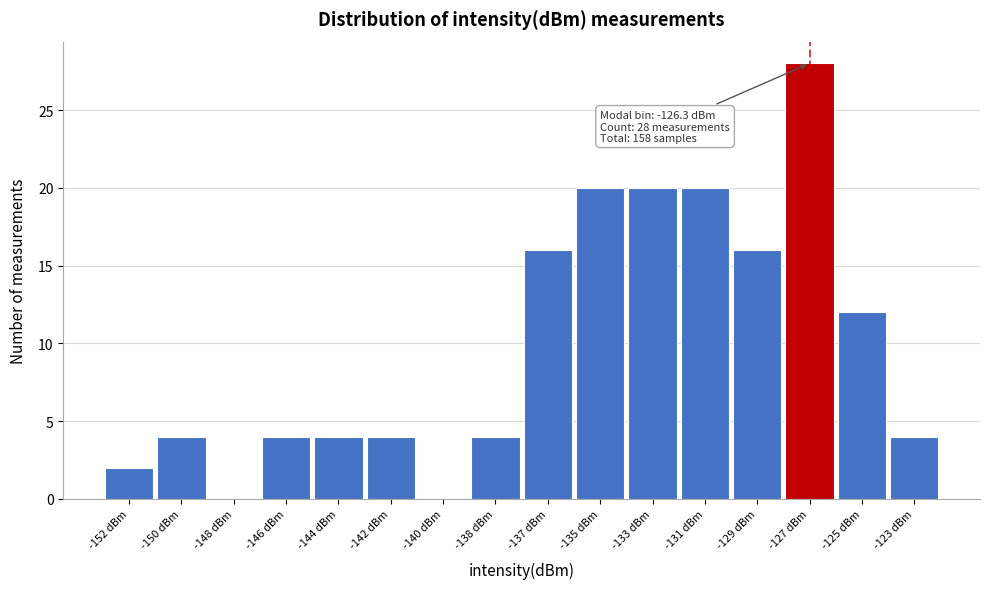

Reading right to left, list all the values displayed in this chart.

-123 dBm=4	-125 dBm=12	-127 dBm=28	-129 dBm=16	-131 dBm=20	-133 dBm=20	-135 dBm=20	-137 dBm=16	-138 dBm=4	-140 dBm=0	-142 dBm=4	-144 dBm=4	-146 dBm=4	-148 dBm=0	-150 dBm=4	-152 dBm=2